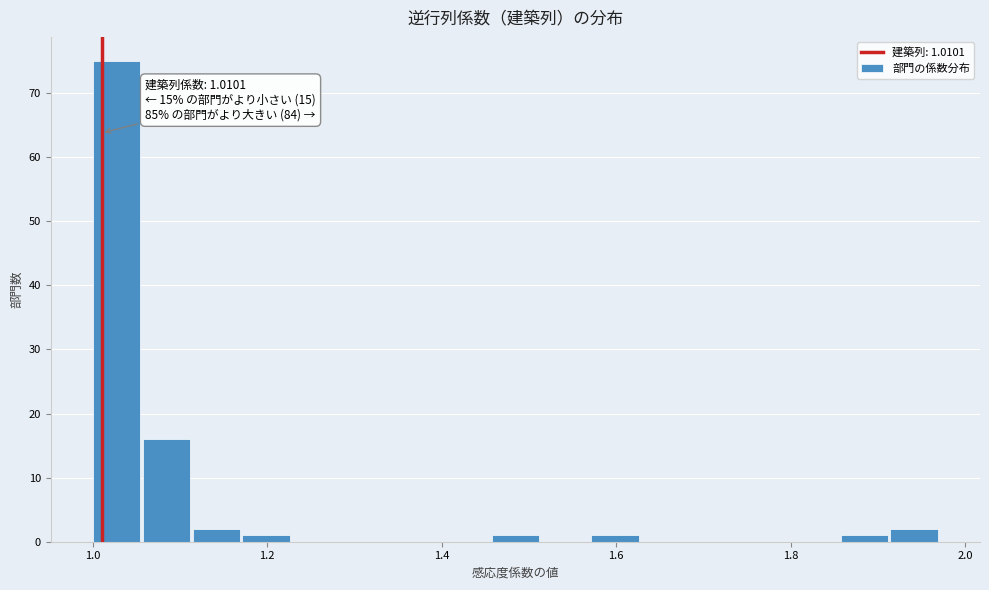

Around what value on the x-axis is the tallest bar? Give the approximate position of its centre, as read against the axis.

1.02